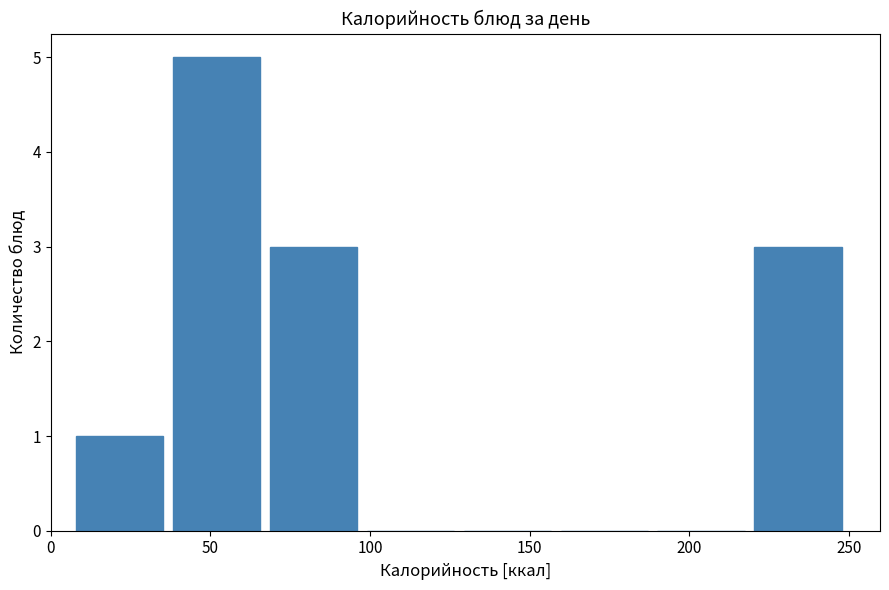

How tall is the bar that spans 220 to 250 on the x-axis? Neither the bar edges nor the heights are printed on the chart, so give them approximately, as read against the axes.

3